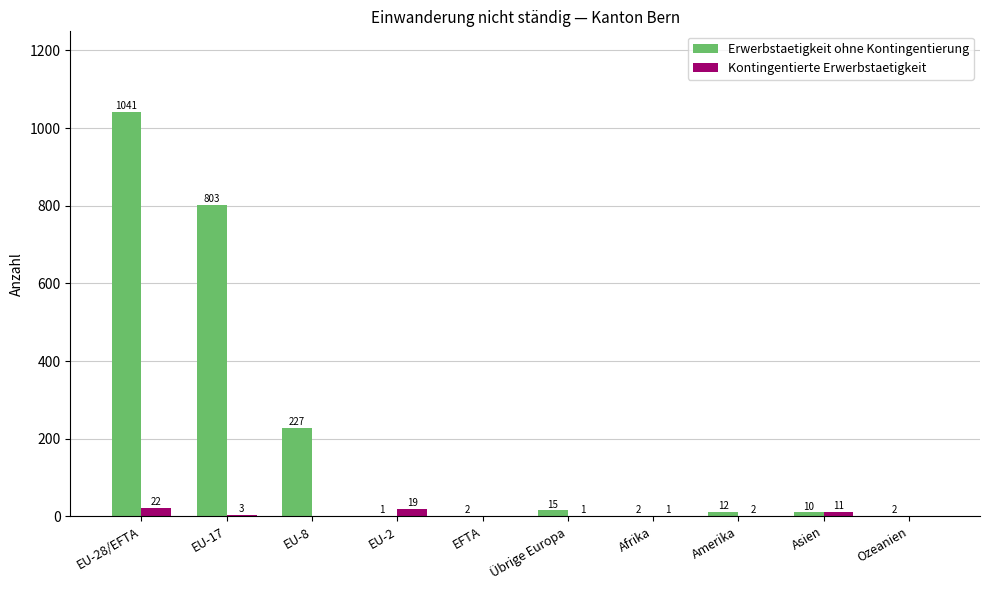

Where does the Kontingentierte Erwerbstaetigkeit series first go above 2?

EU-28/EFTA